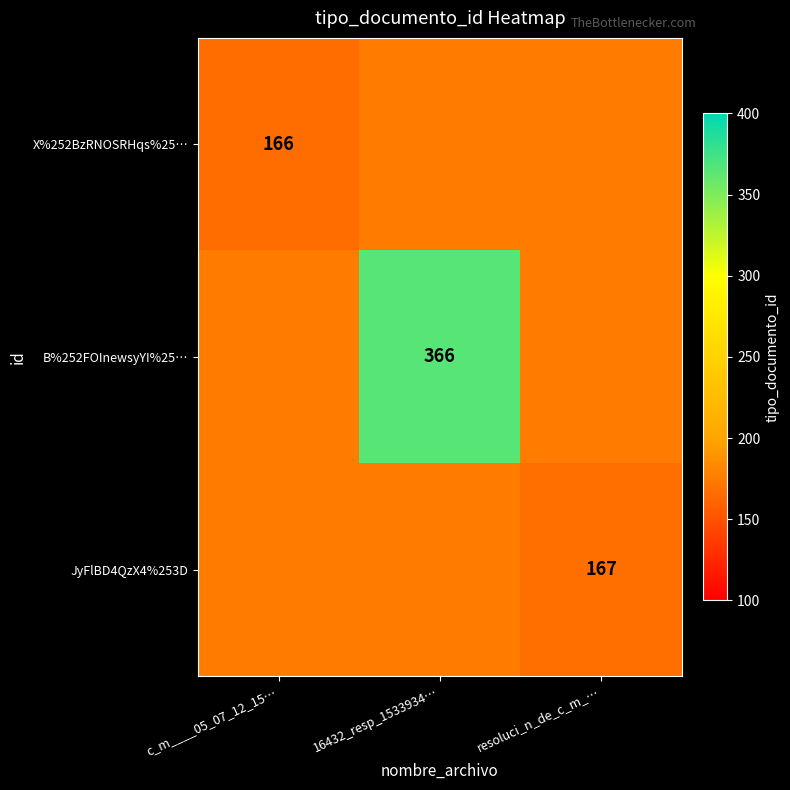

The value of X%252BzRNOSRHqs%25… at resoluci_n_de_c_m_… is -52. True or false?

False